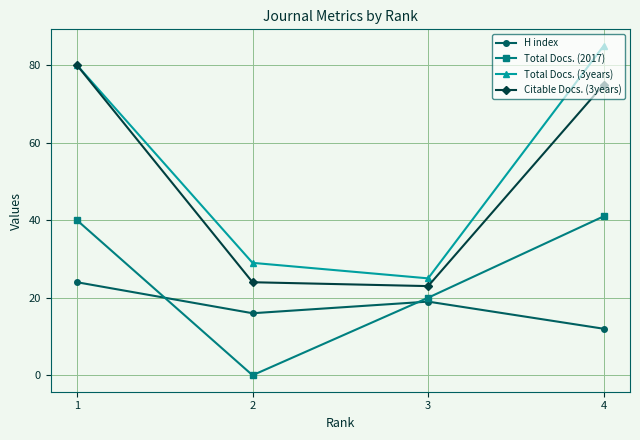

How many data points in H index are less than 19?

2